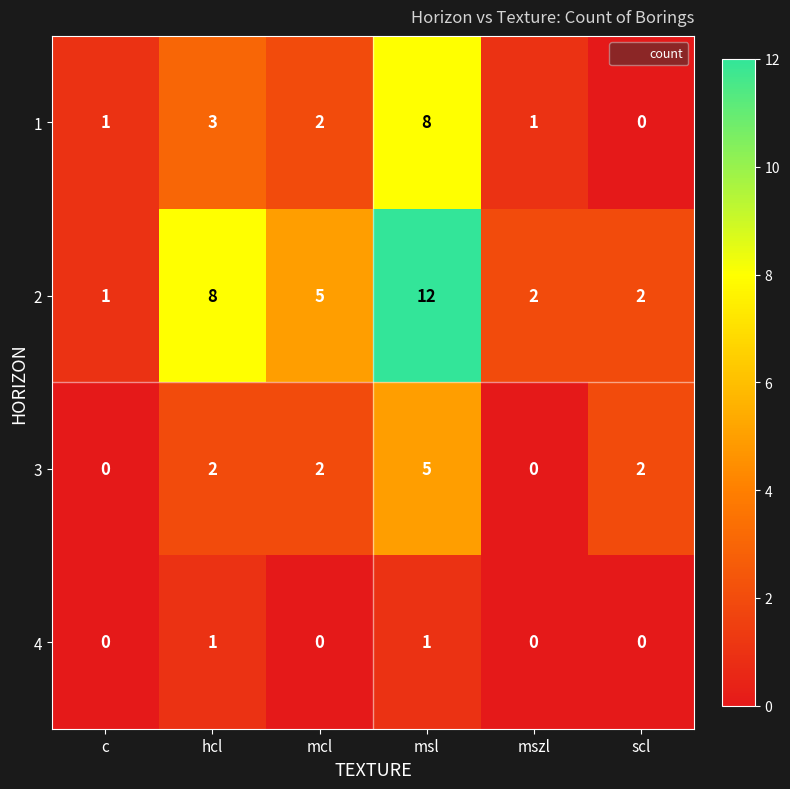

What is the sum of the 3 values at hcl and mcl?

4